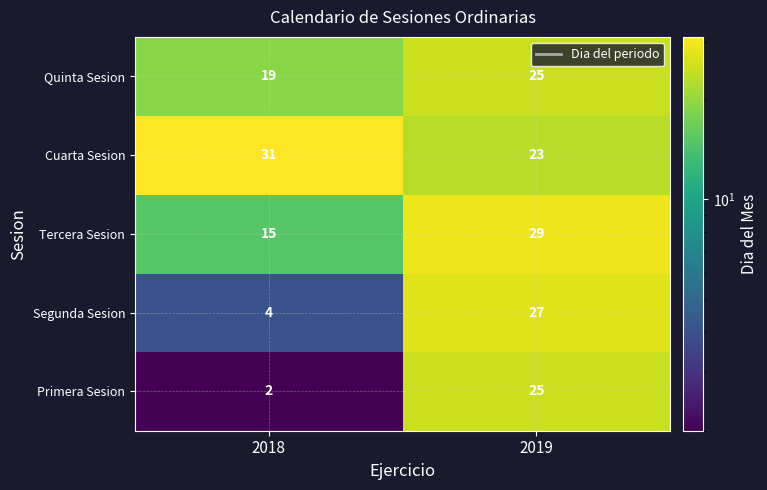

At which label is Tercera Sesion closest to 22?

2018